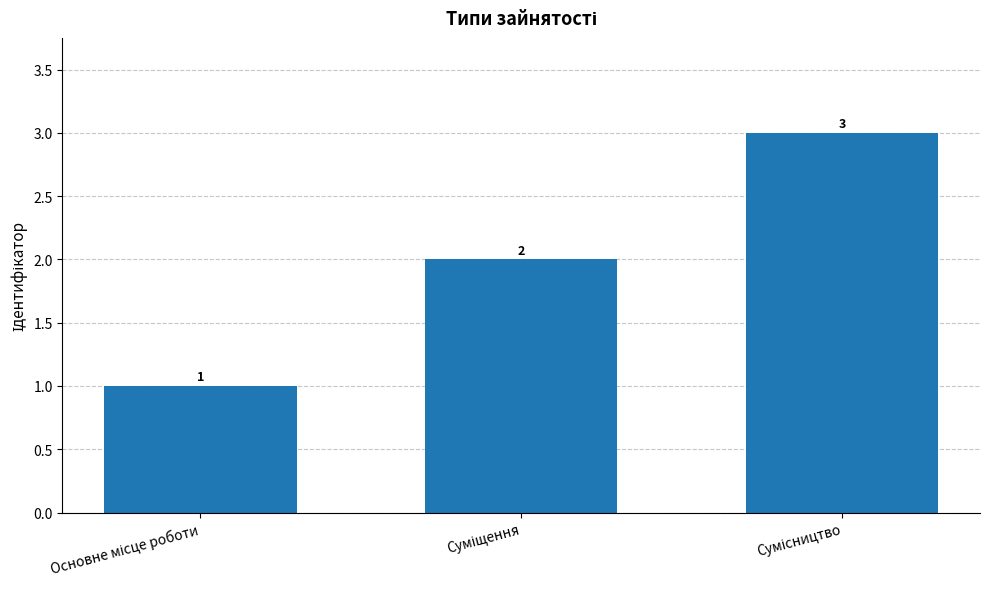

What is the minimum value shown in the chart?

1